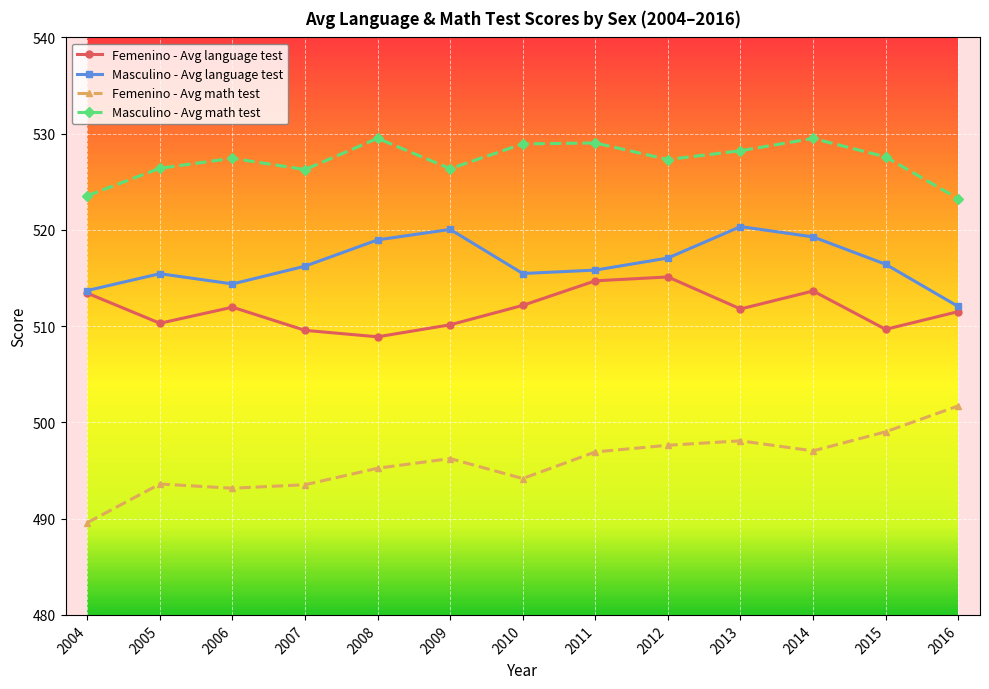

Rank the series at 2006 from highest to lowest value.

Masculino - Avg math test, Masculino - Avg language test, Femenino - Avg language test, Femenino - Avg math test